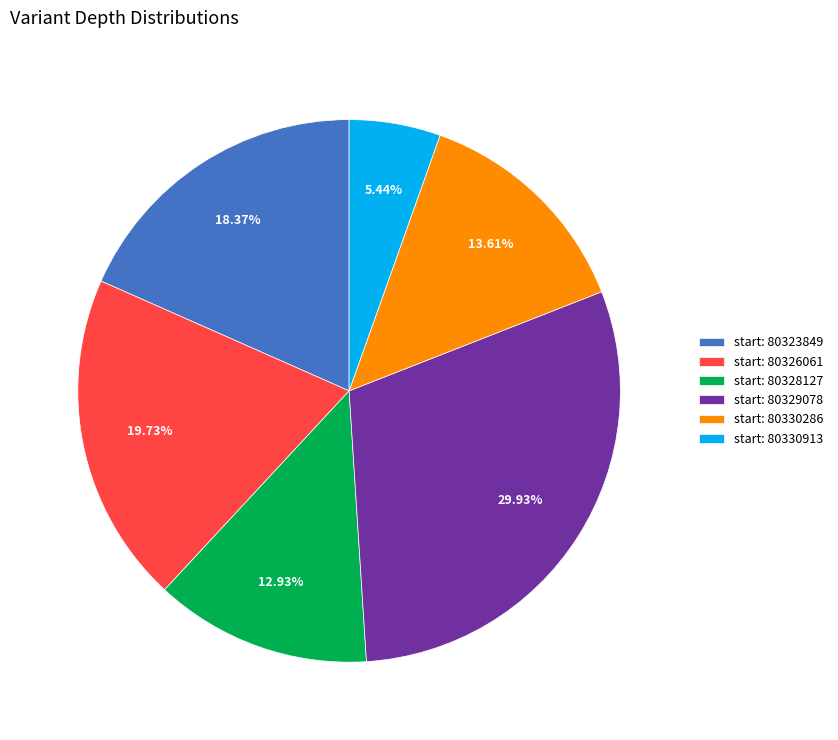

Do start: 80326061 and start: 80330913 together represent more than half of the pie?

No